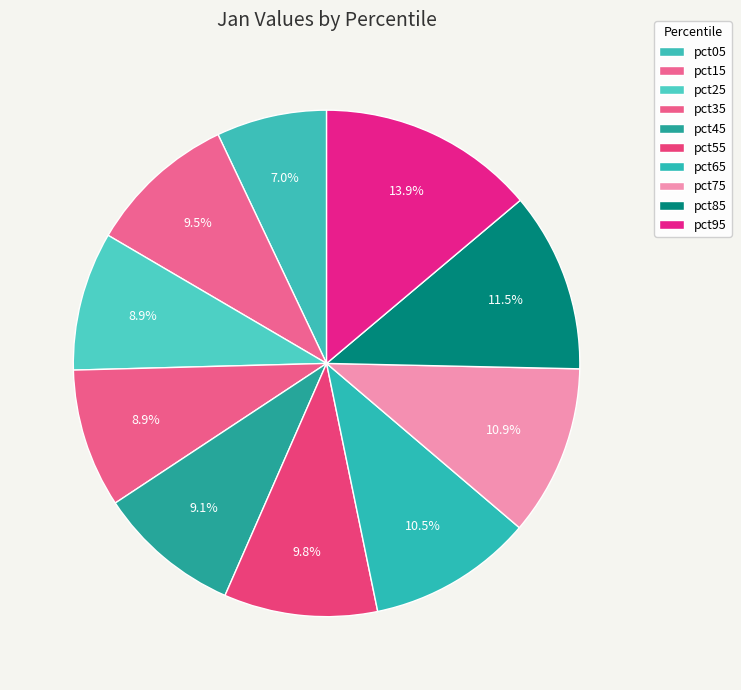

To the nearest percent, what is the difference between the pct65 and pct25 slice percentages?

2%